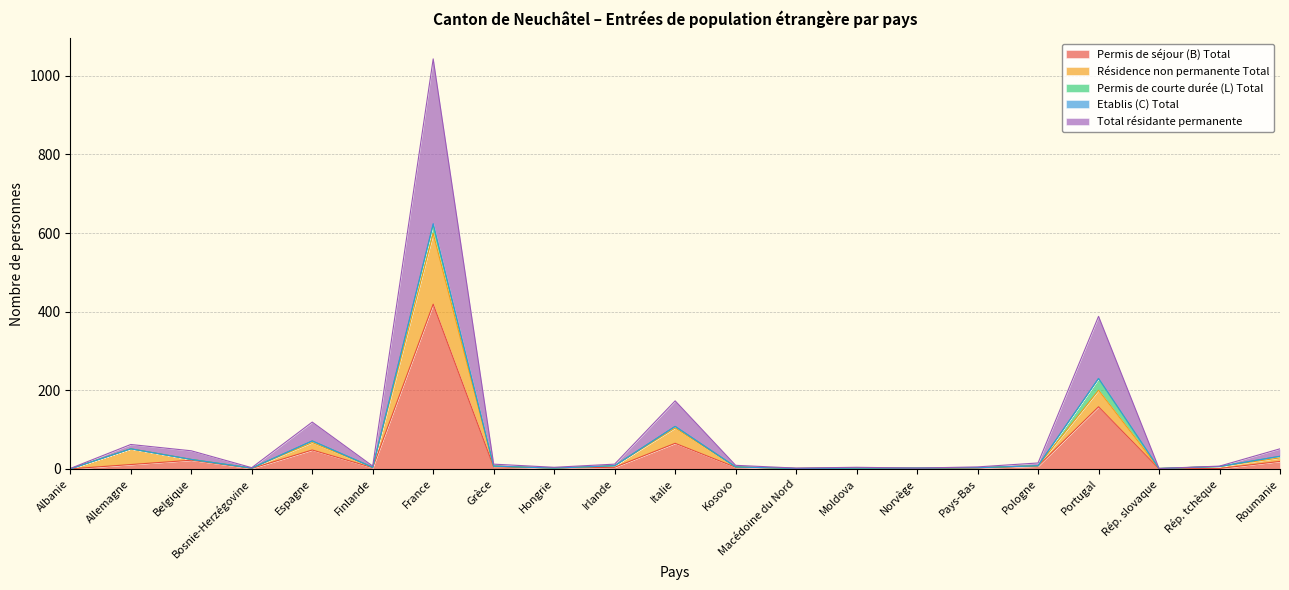

At which label is Permis de séjour (B) Total closest to 209?

Portugal